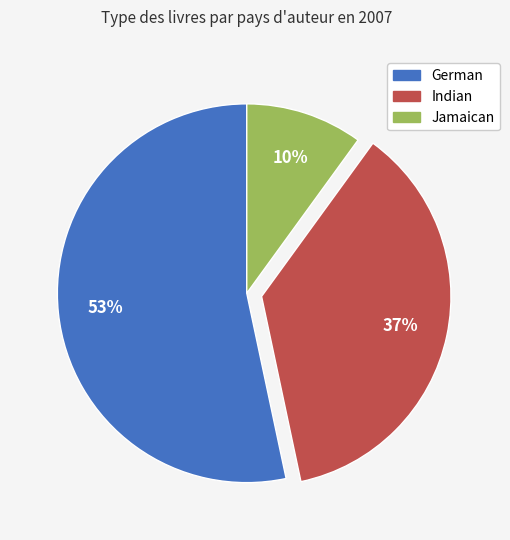

True or false: Jamaican accounts for 10% of the total.

True